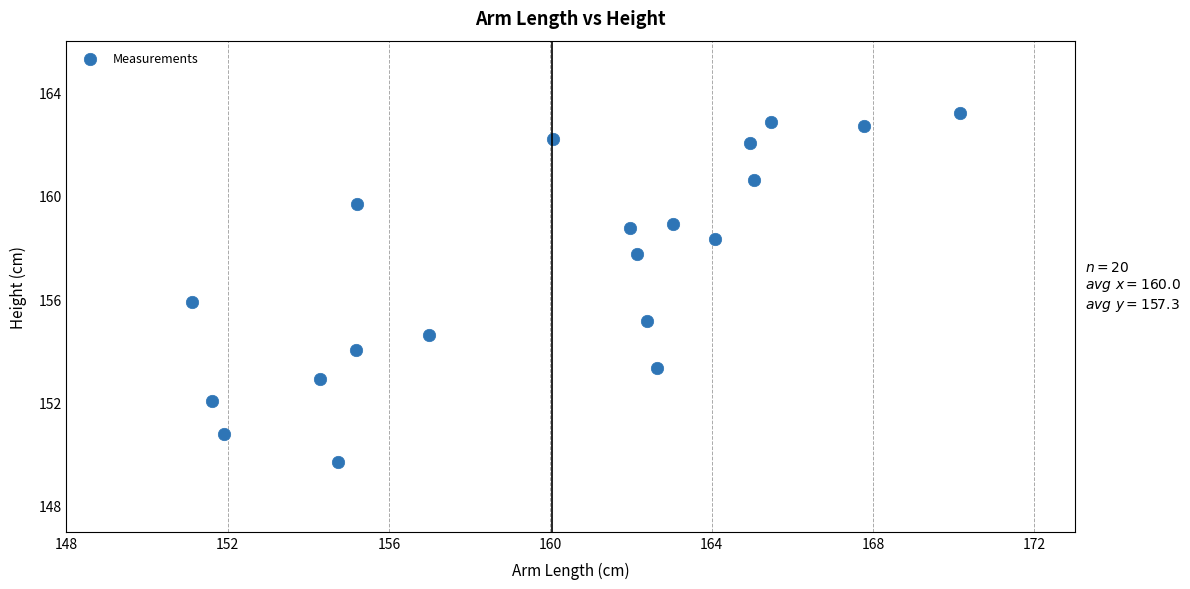

What is the range of Y values (max minus min)?

13.5